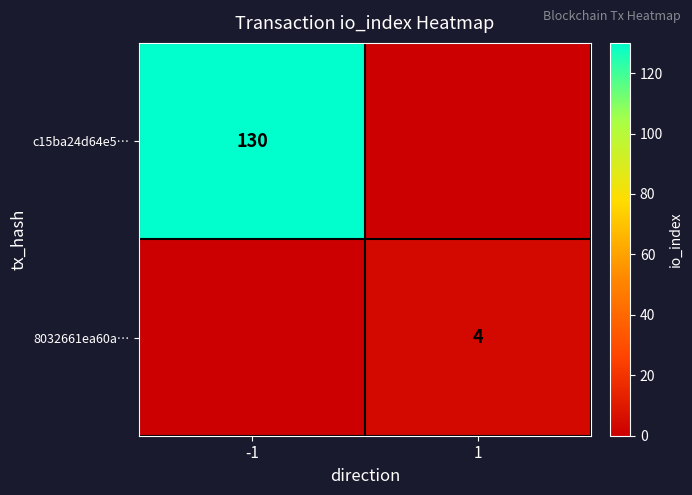

Is it true that 8032661ea60a… equals 4 at 1?

True